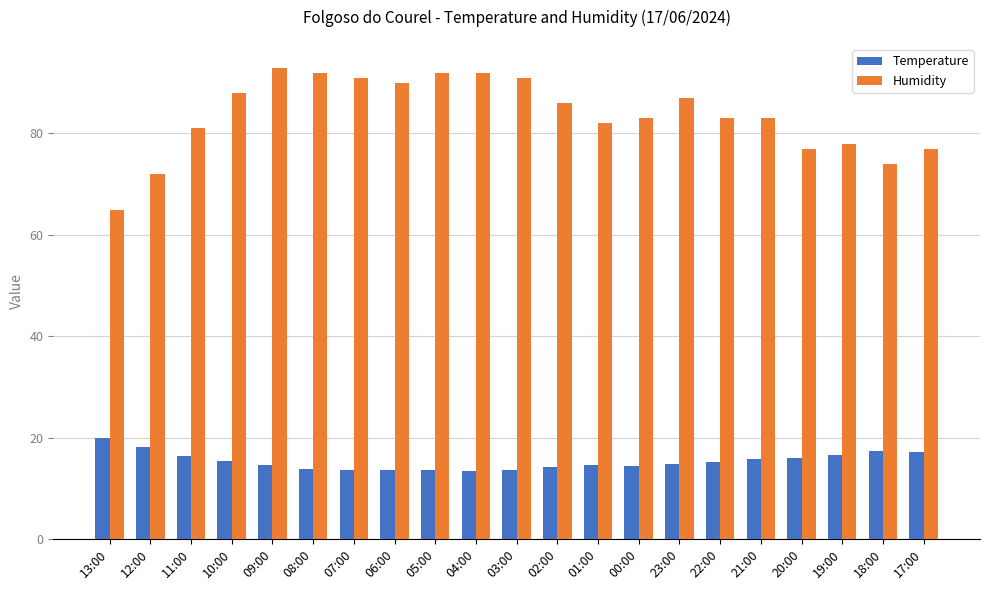

What is the label of the 18th bar from the left?

20:00